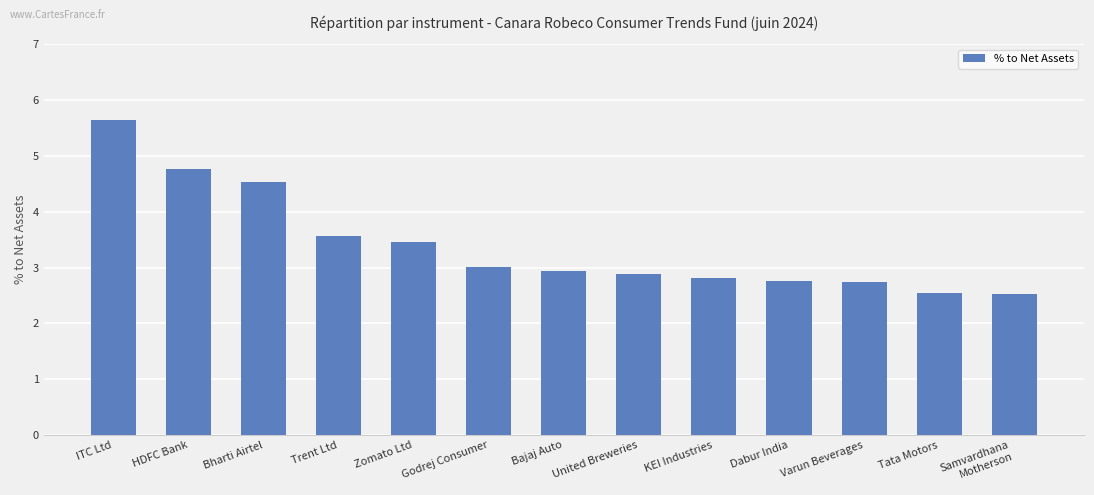

At which label is the value closest to 4?

Trent Ltd